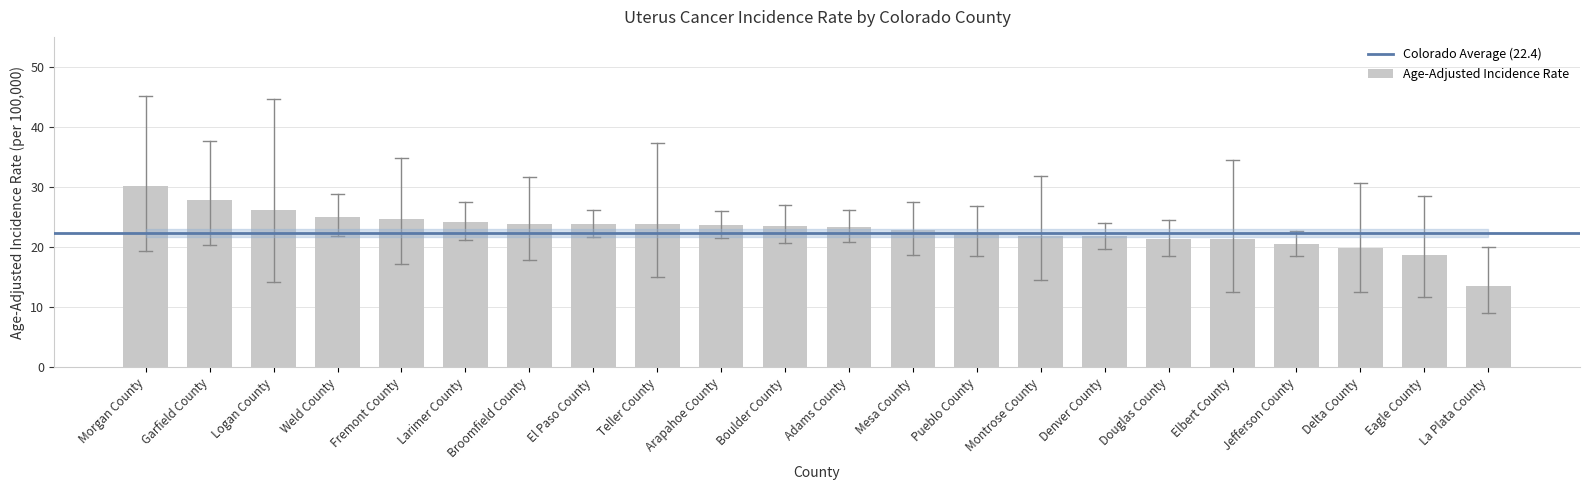

The chart shows a value of 36.3 at Pueblo County. True or false?

False